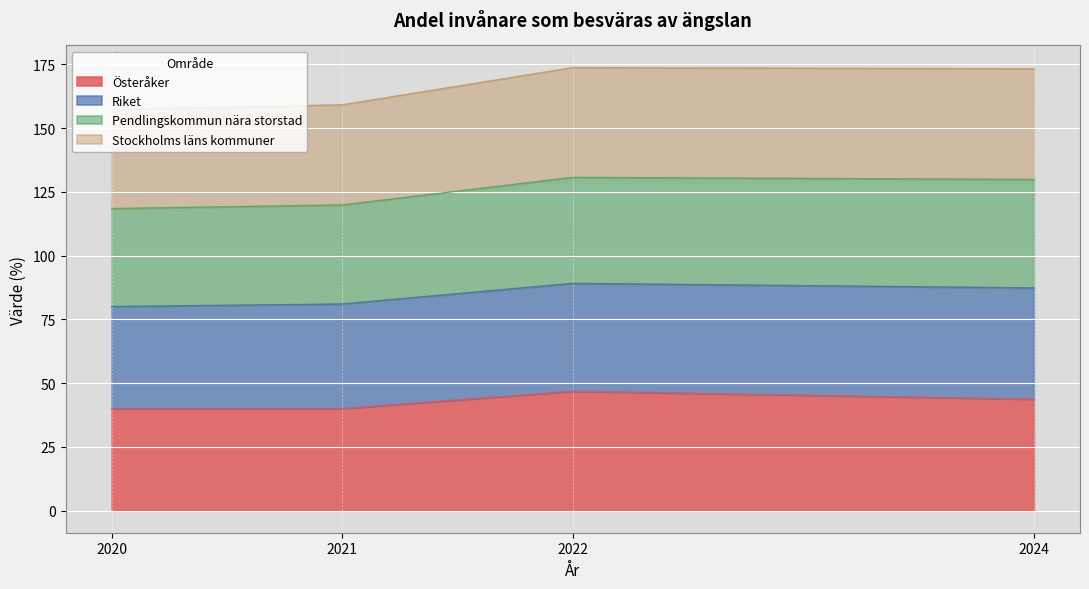

What is the average value of the Österåker series?

42.6